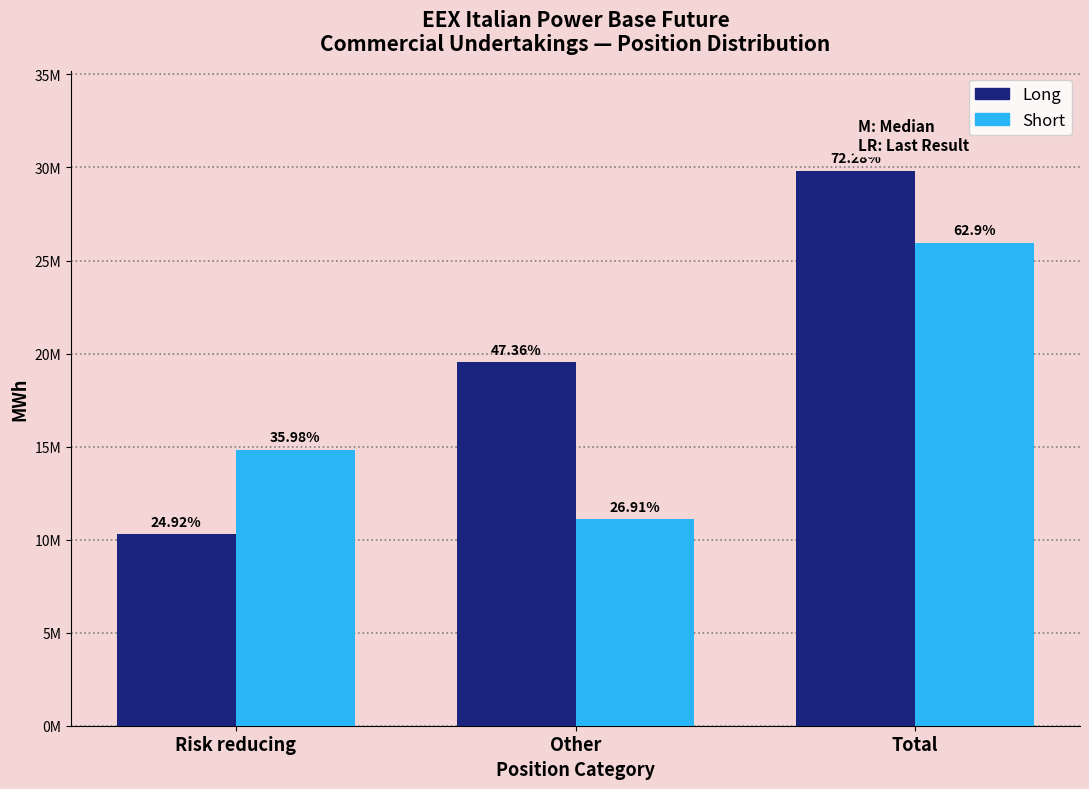

Does the chart contain stacked bars?

No